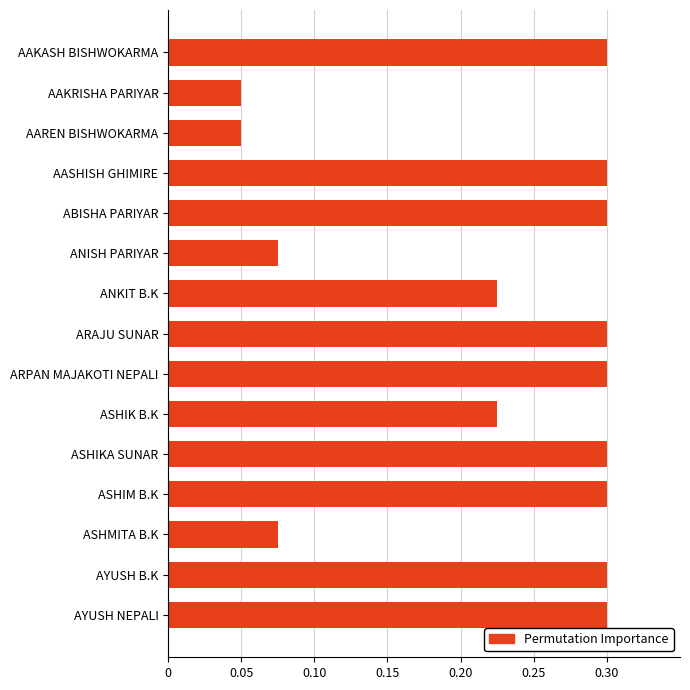

What is the approximate value at AASHISH GHIMIRE?

0.3